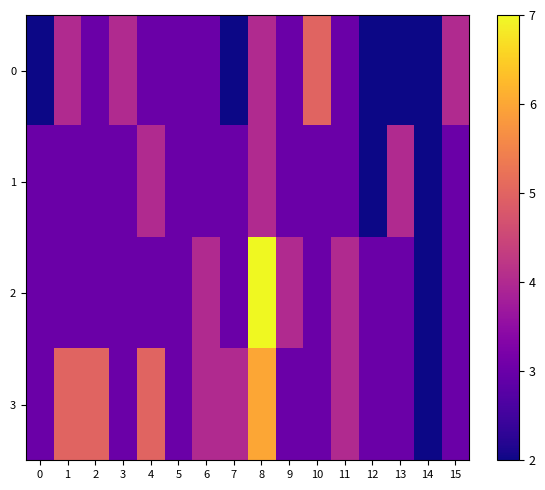

At which category is the sum across all series the highest?

8